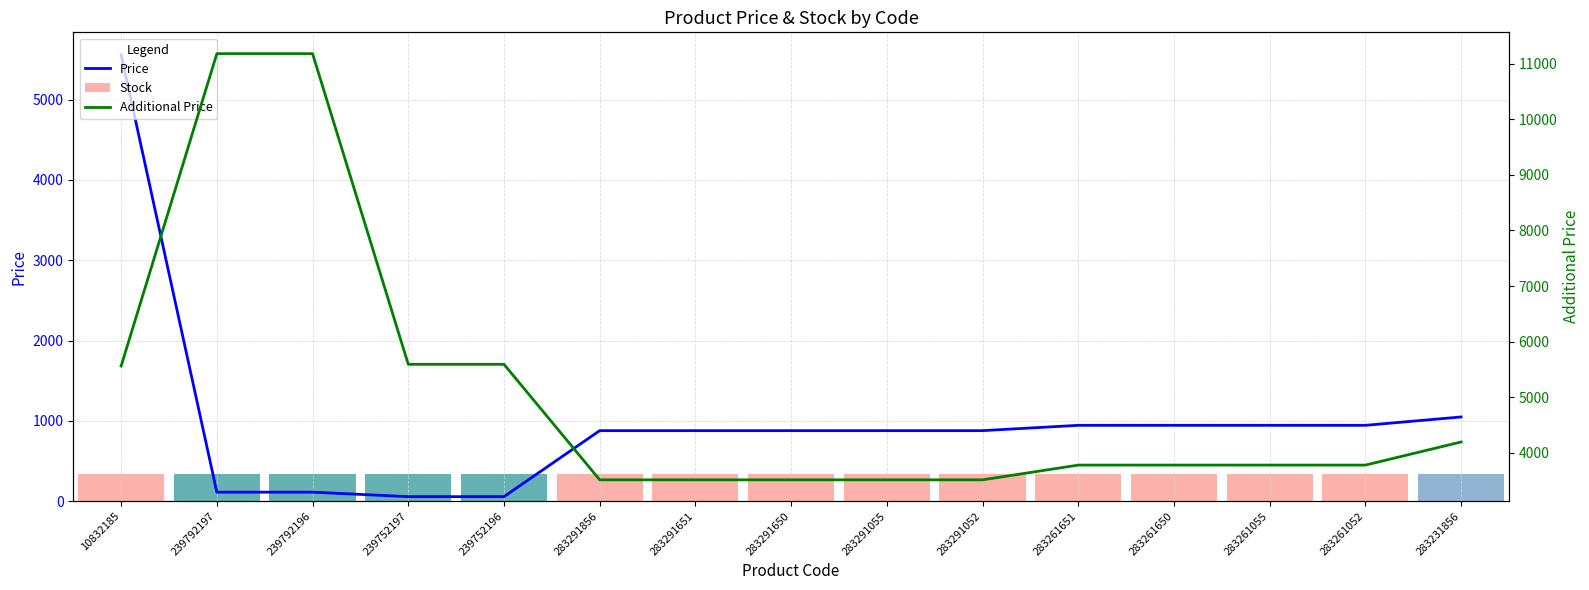

Which has a higher value, 10832185 or 283261650?

10832185